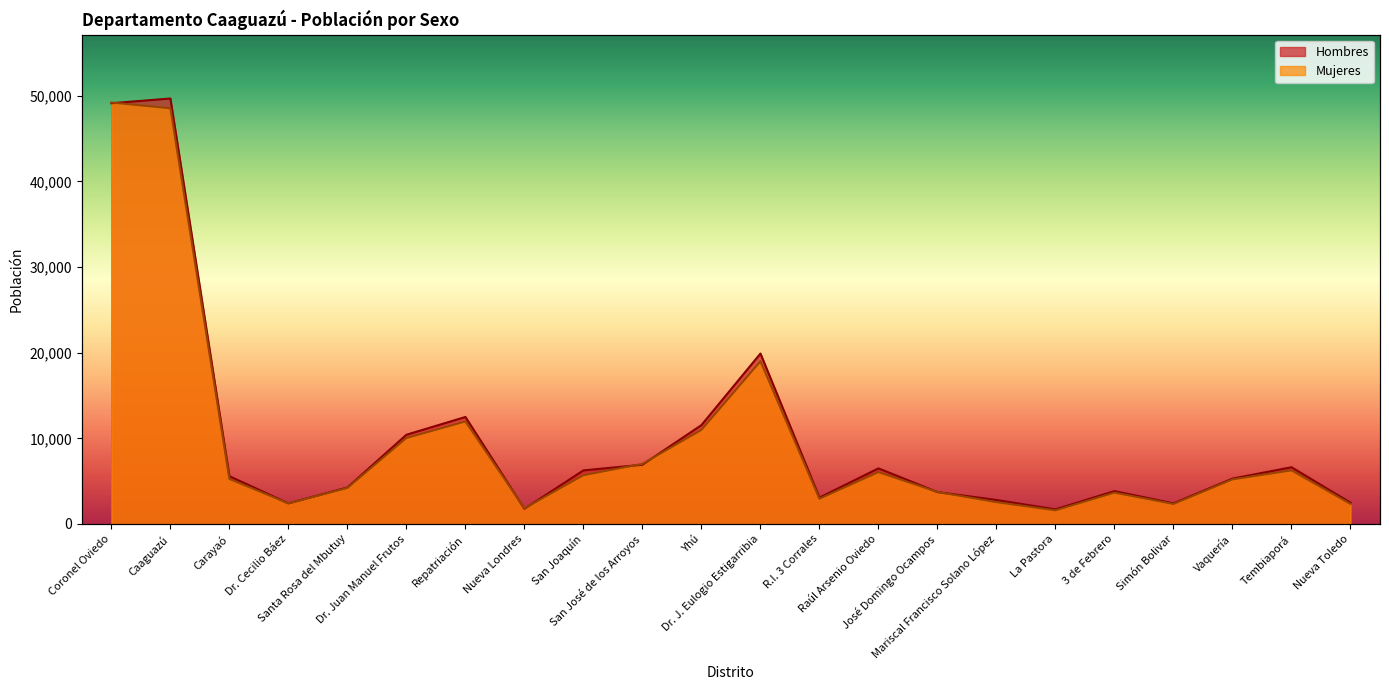

What is the highest value of the Hombres series?

49671